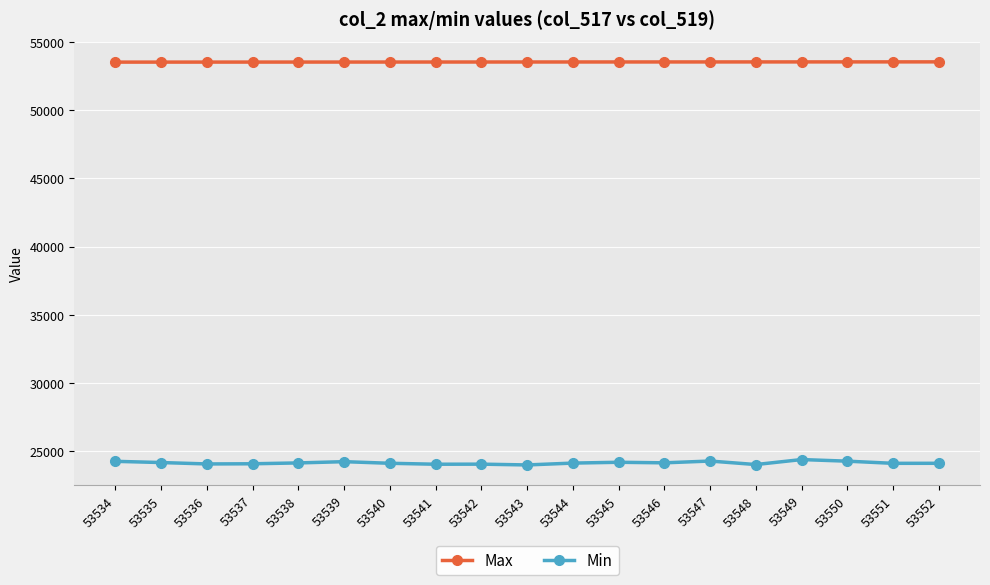

Which series has the largest range (max minus min)?

Min